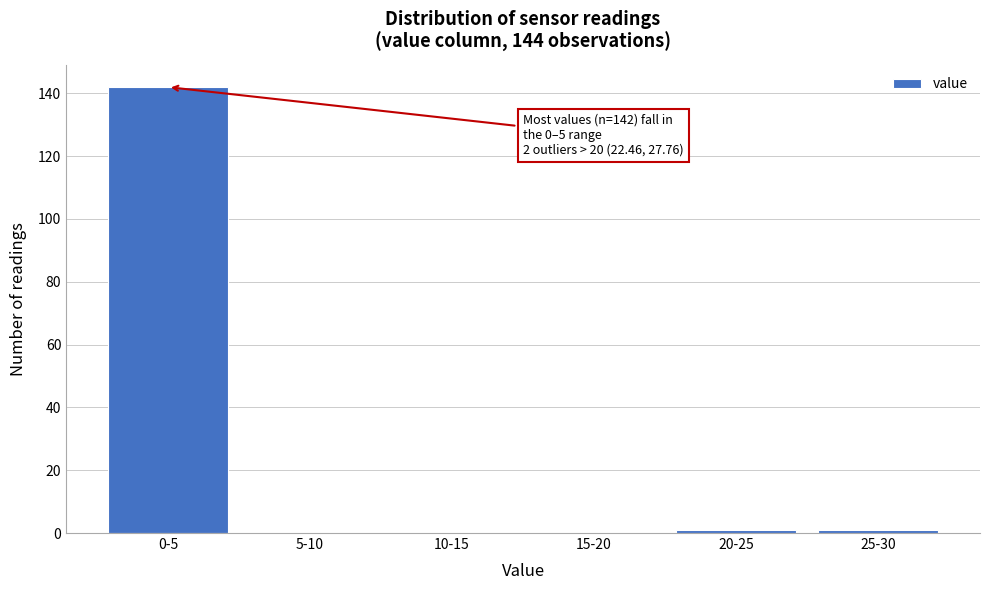

Reading left to right, what are all the values shown in this chart?

0-5=142	5-10=0	10-15=0	15-20=0	20-25=1	25-30=1